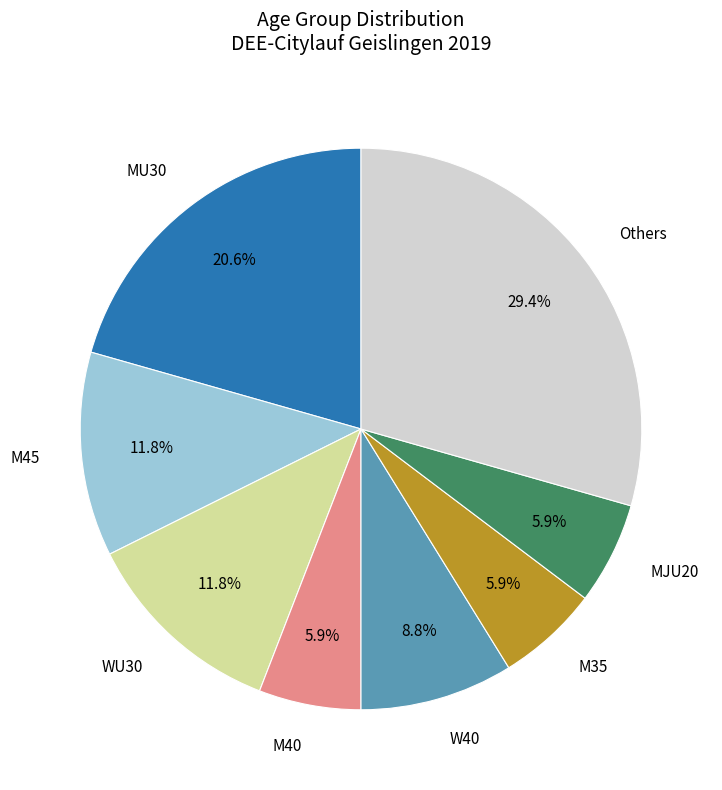

Is there any slice that represents more than half of the pie?

No